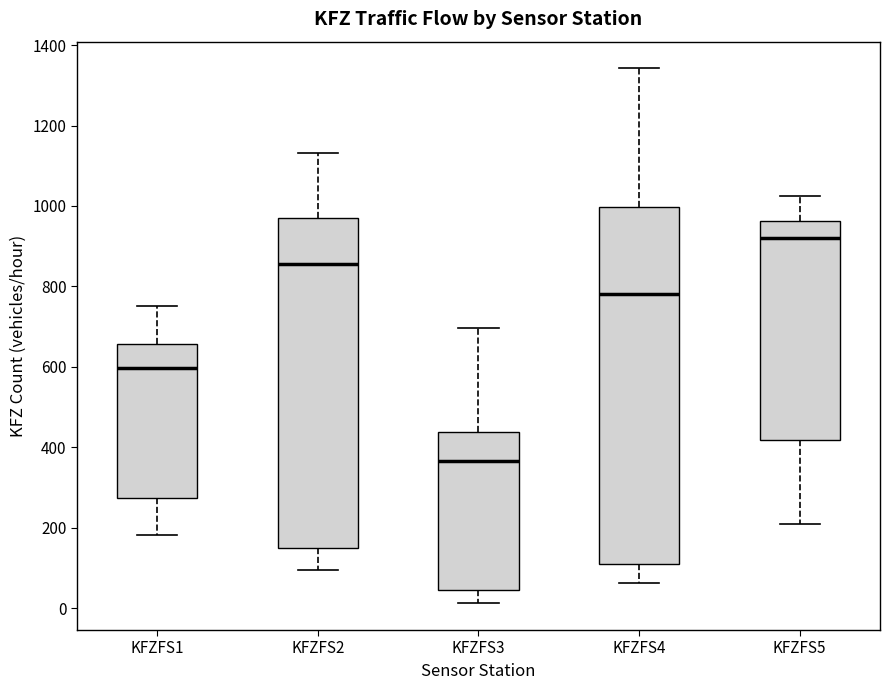

Reading left to right, transcribe this box plot: for each box, give where its median line is, the range the box spans, and where its two whiskers end, as read against the y-axis. The values are not printed on the chart, so give them approximately, as read against the axis.

KFZFS1: median 600, box 280 to 660, whiskers 180 to 760
KFZFS2: median 860, box 160 to 980, whiskers 100 to 1140
KFZFS3: median 360, box 40 to 440, whiskers 20 to 700
KFZFS4: median 780, box 100 to 1000, whiskers 60 to 1340
KFZFS5: median 920, box 420 to 960, whiskers 220 to 1020